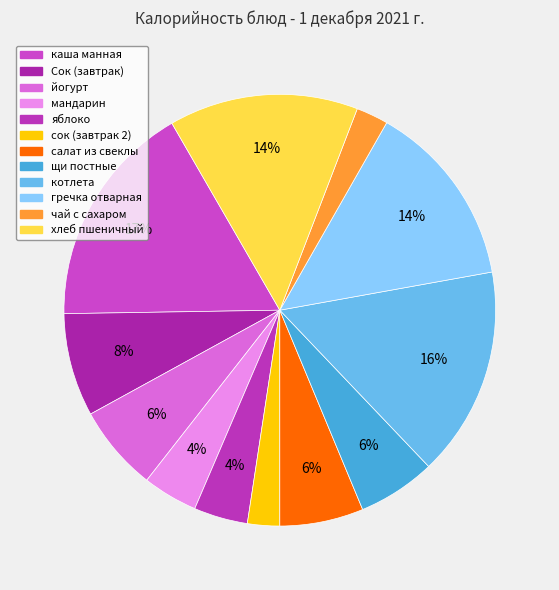

The каша манная slice represents 17% of the pie. True or false?

True